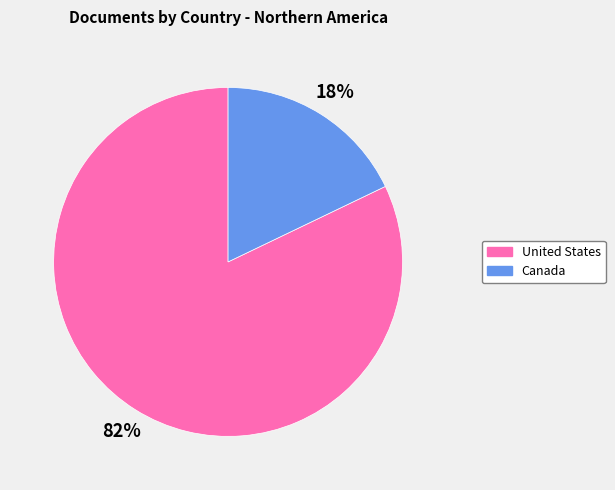

Between United States and Canada, which is larger?

United States